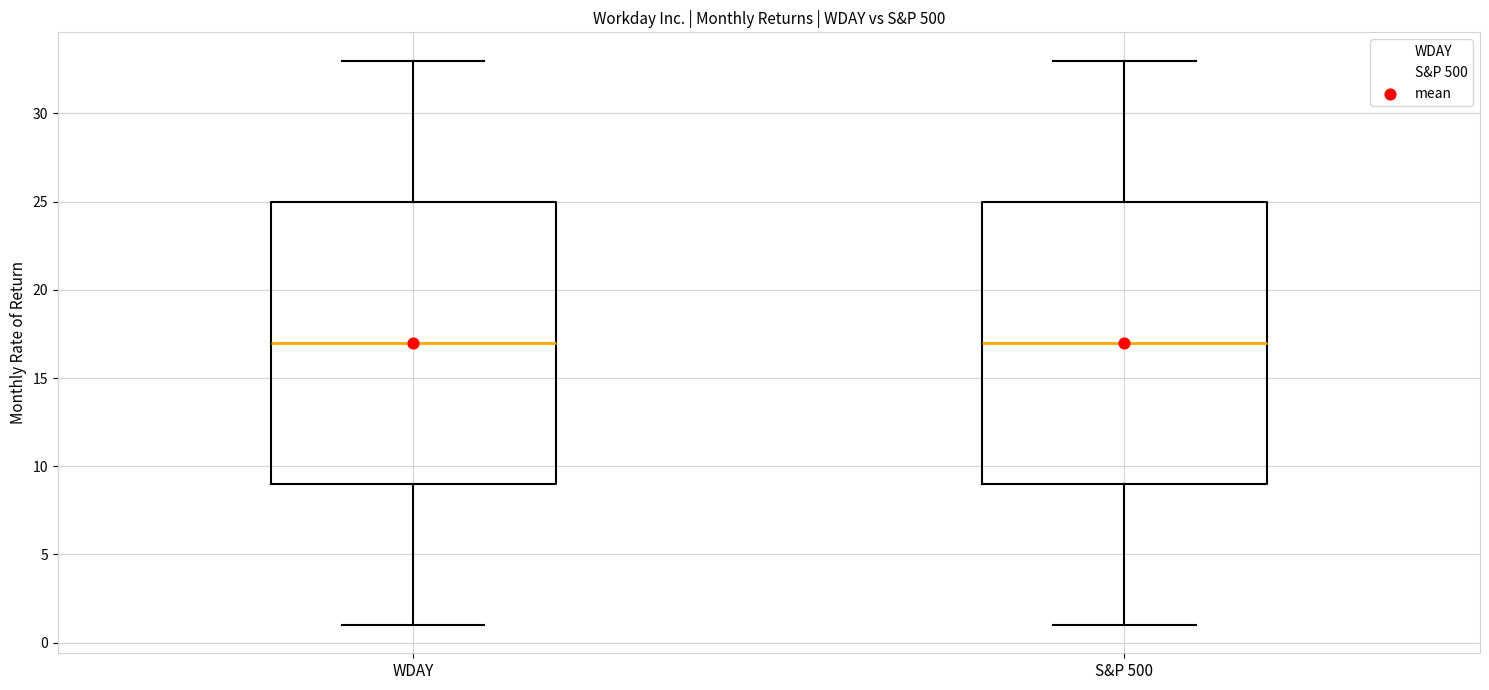

Reading left to right, read every box against the y-axis: the position of its median line, the range the box covers, and the ends of its whiskers. The values are not printed on the chart, so give them approximately, as read against the axis.

WDAY: median 17, box 9 to 25, whiskers 1 to 33
S&P 500: median 17, box 9 to 25, whiskers 1 to 33